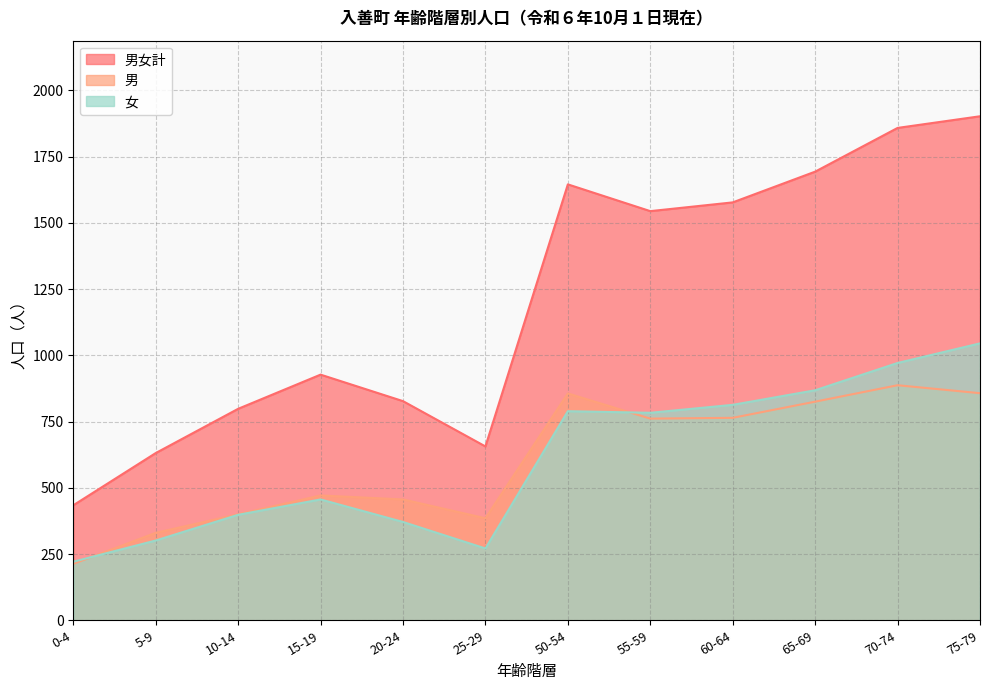

At which category does the chart reach its minimum across all series?

0-4